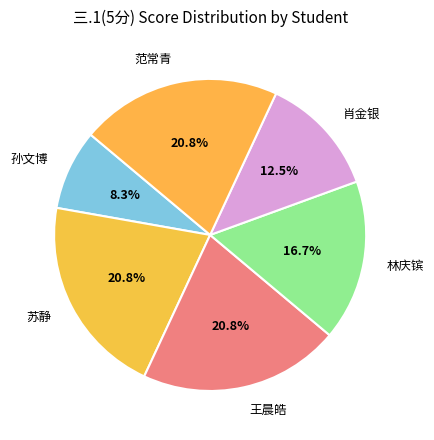

Which slice is the smallest?

孙文博